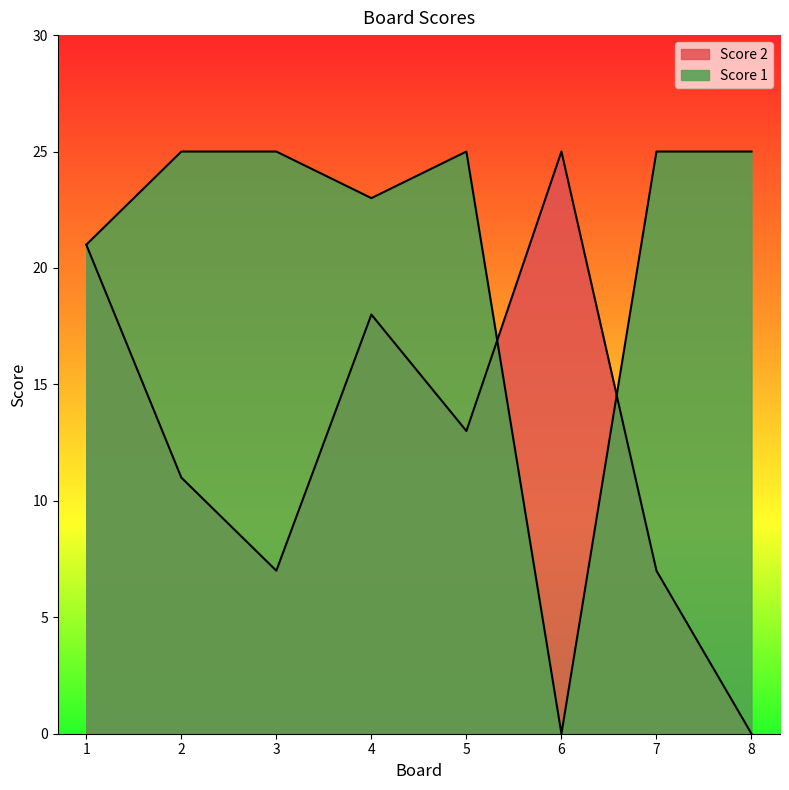

How many lines are shown in the chart?

2